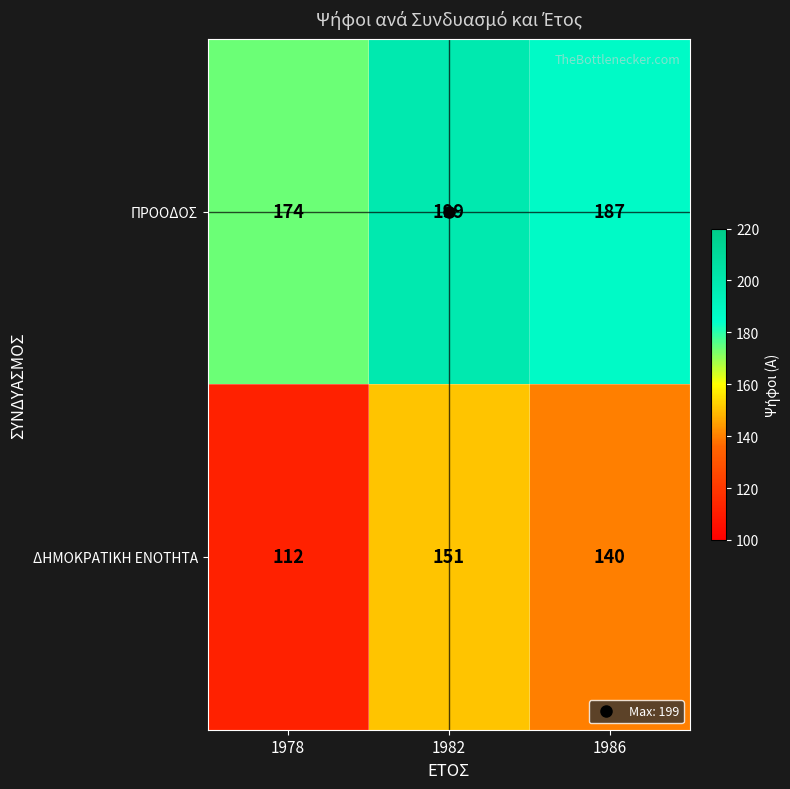

What is the difference between the maximum and minimum values in the ΔΗΜΟΚΡΑΤΙΚΗ ΕΝΟΤΗΤΑ series?

39